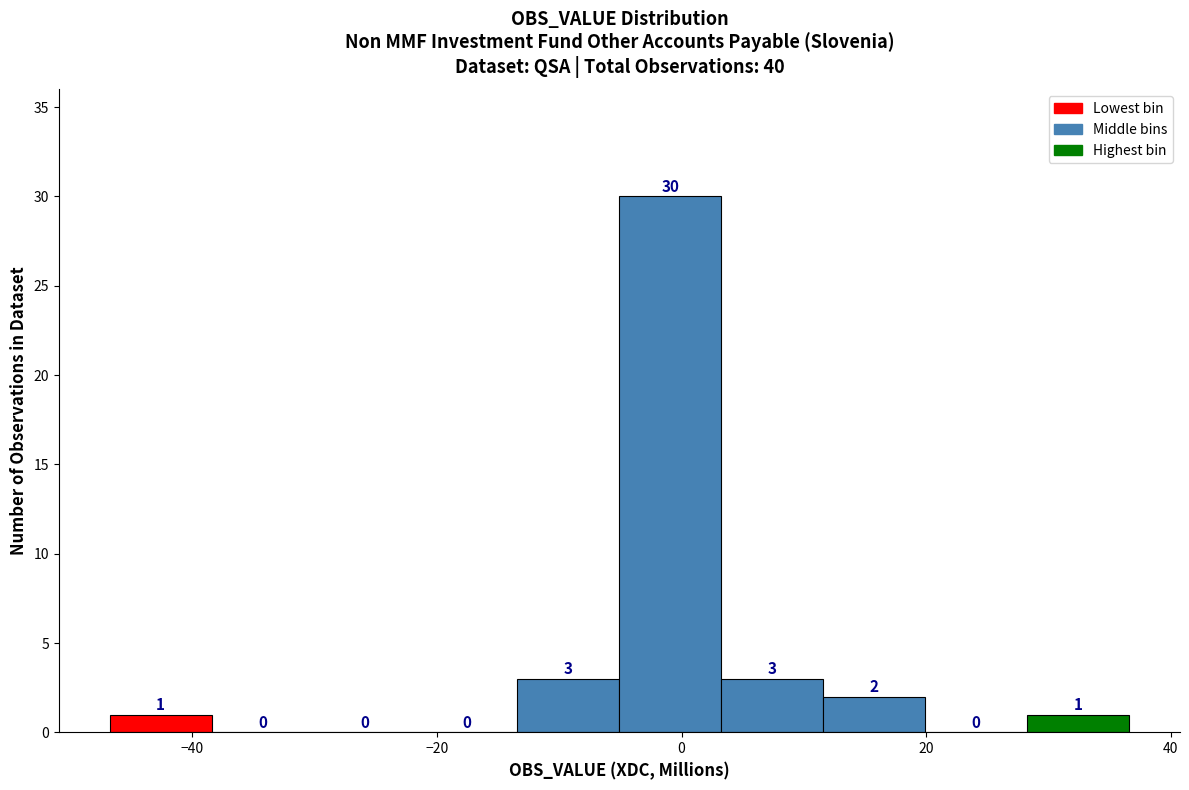

Reading left to right, transcribe this chart: for each bar, give the range it covers on the x-axis and its height. The bar edges are not printed on the chart, so give them approximately, as read against the axis.

-46 to -38: 1
-38 to -30: 0
-30 to -22: 0
-22 to -14: 0
-14 to -6: 3
-6 to 4: 30
4 to 12: 3
12 to 20: 2
20 to 28: 0
28 to 36: 1